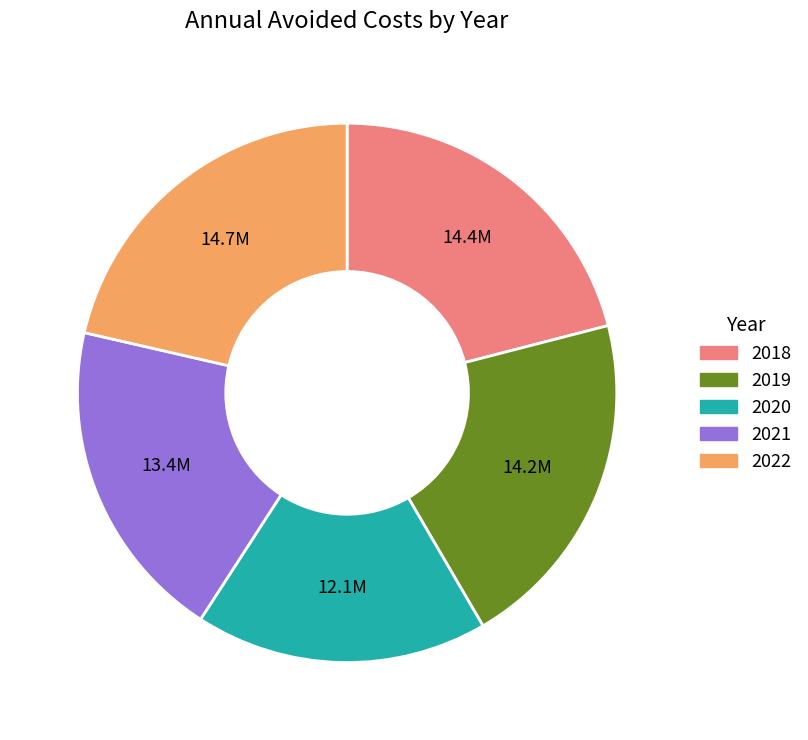

How many segments does this pie chart have?

5